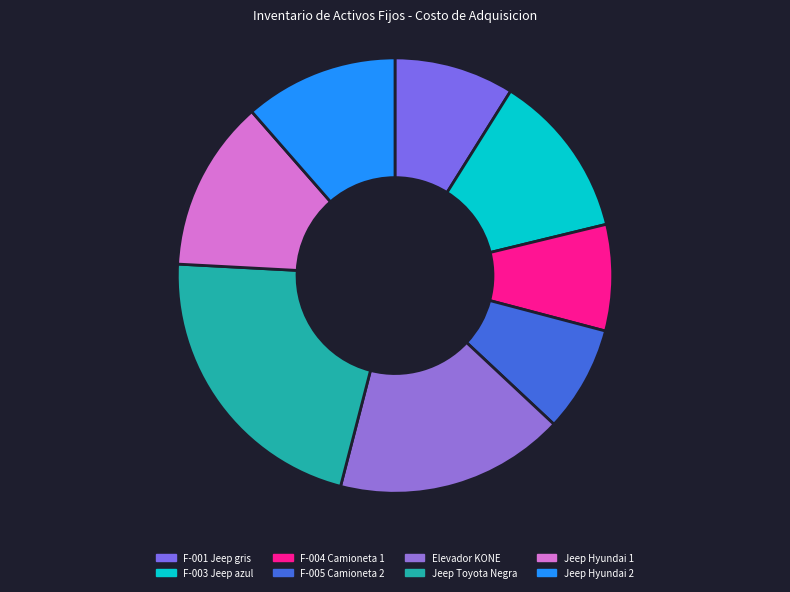

To the nearest percent, what is the average slice percentage?

12%